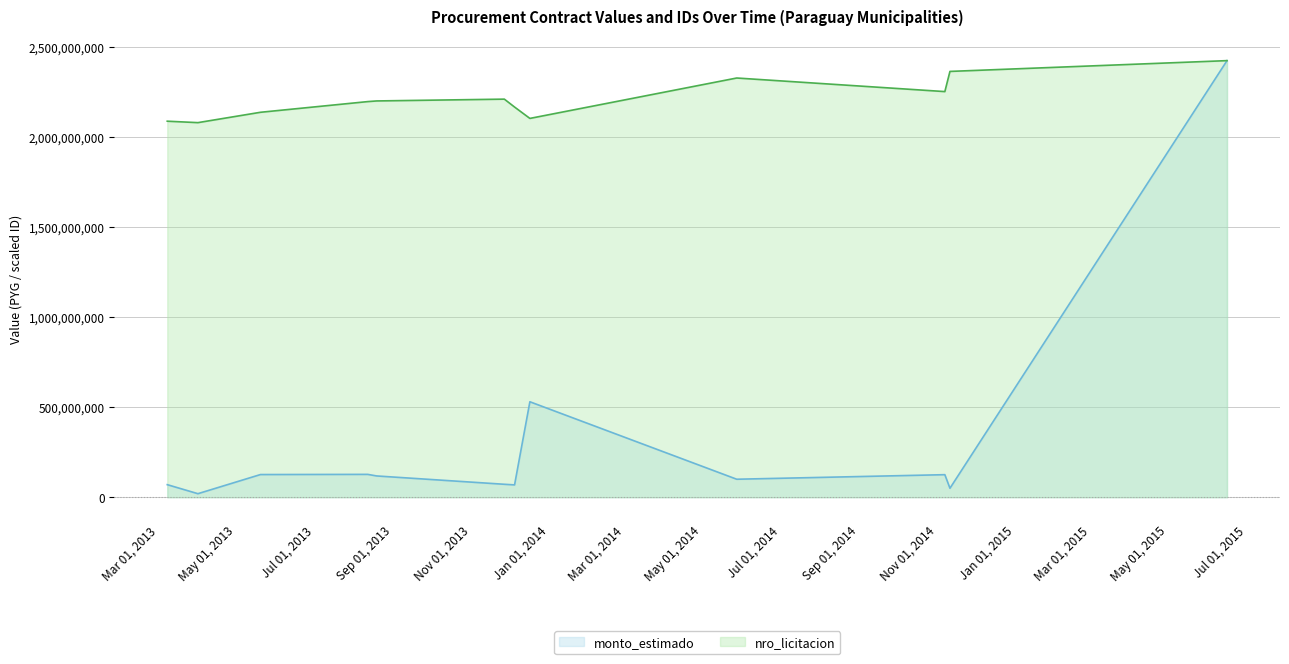

What is the value of the nro_licitacion point at the 10th from the left?

2250741403.6